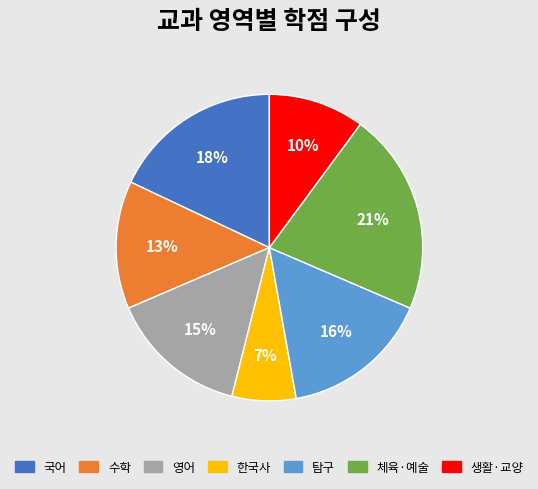

Which slice is the largest?

체육·예술